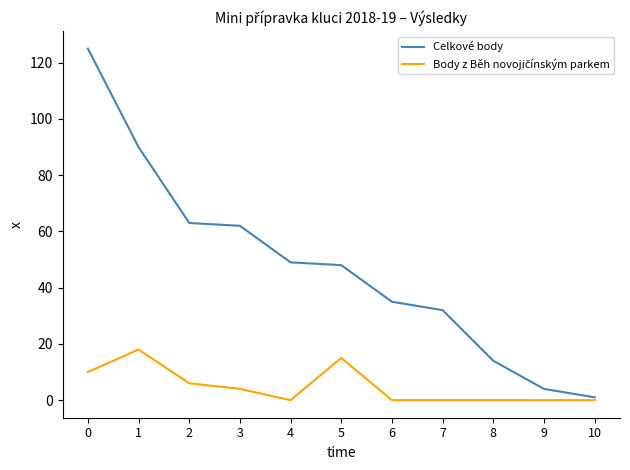

The value of Celkové body at 6 is 35. True or false?

True